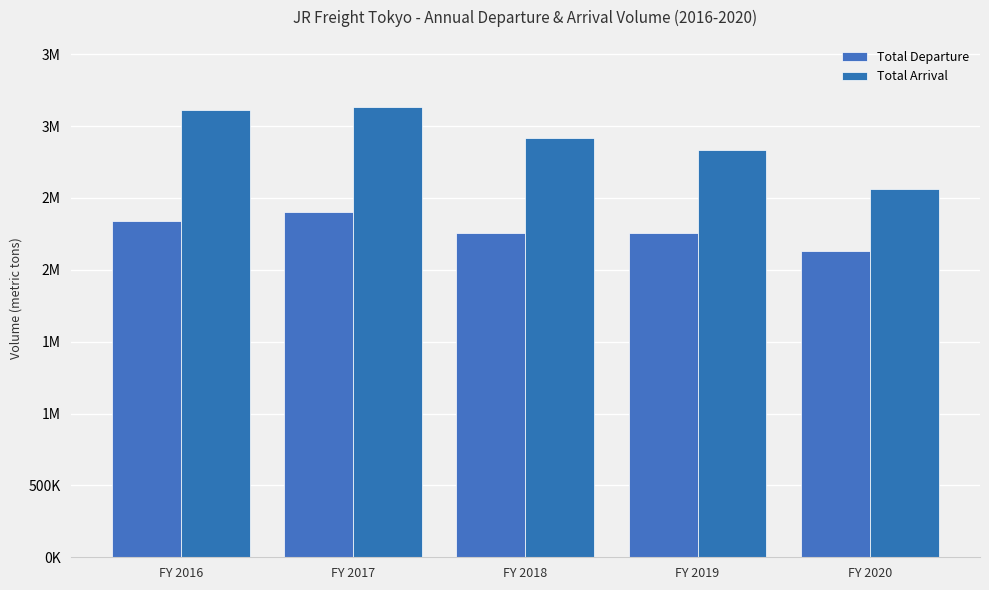

Reading left to right, transcribe all the data shown in this chart.

Total Departure: FY 2016=2337074	FY 2017=2399560	FY 2018=2257532	FY 2019=2255925	FY 2020=2129664
Total Arrival: FY 2016=3111723	FY 2017=3129921	FY 2018=2918510	FY 2019=2831376	FY 2020=2561545